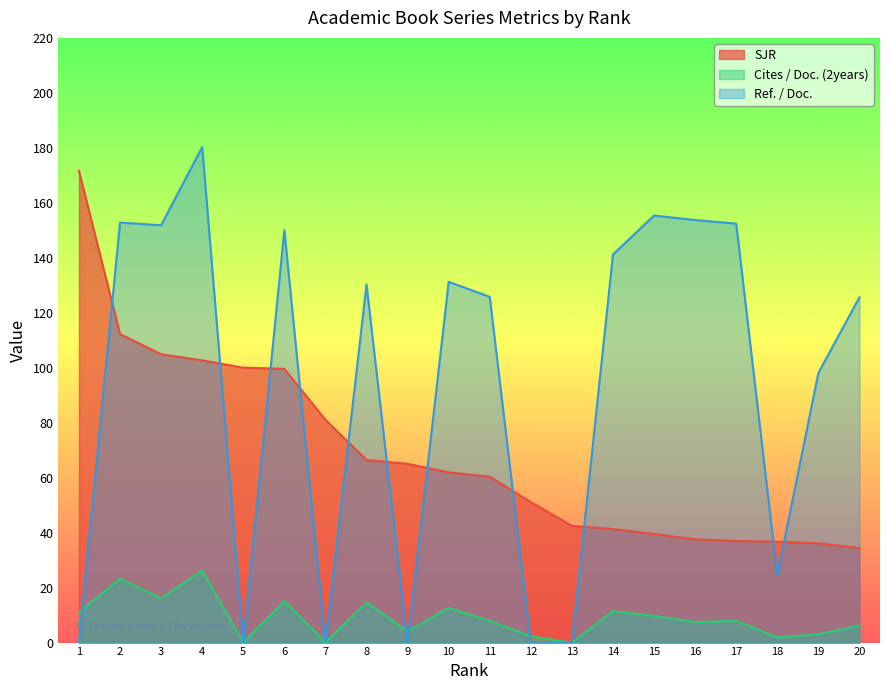

At which label does Cites / Doc. (2years) reach its minimum?

5